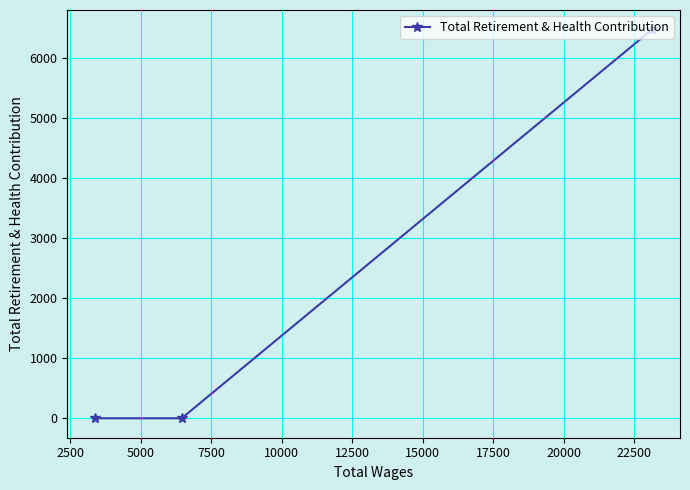

What is the maximum value shown in the chart?

6482